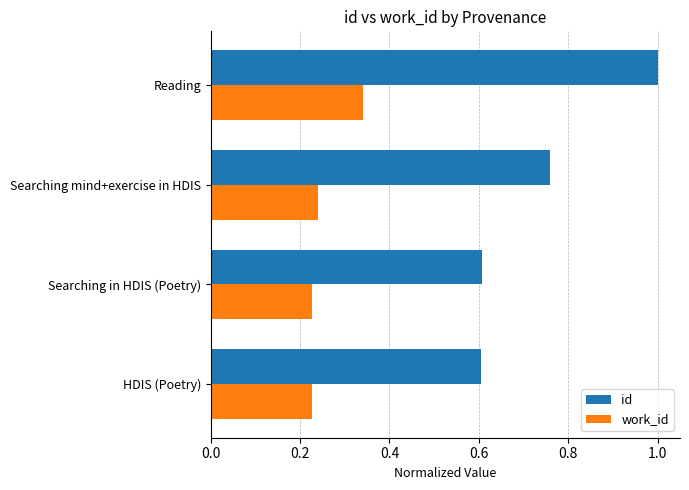

Is it true that work_id equals 0.4 at Searching mind+exercise in HDIS?

False